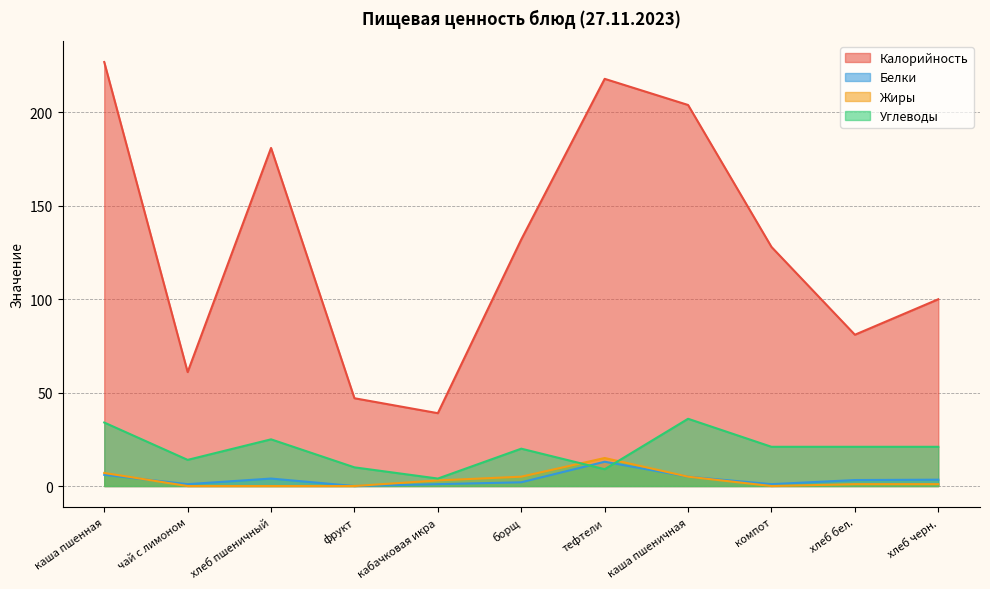

What is the maximum value for Жиры?

15.0